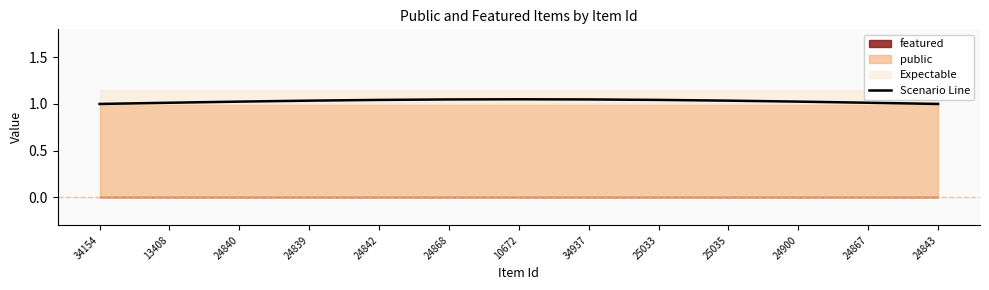

What is the difference between the maximum and second lowest values?

0.1